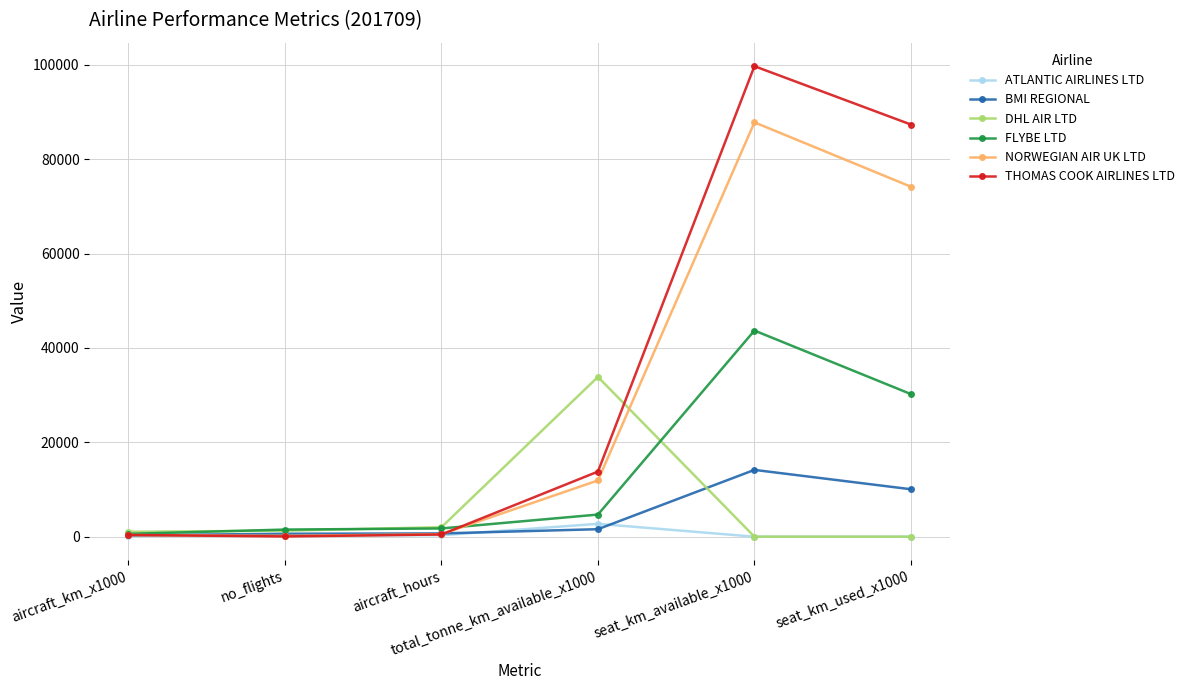

What is the total value across all series at aircraft_hours?

5766.8